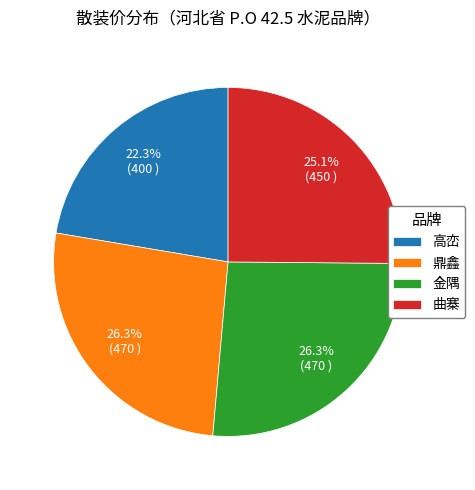

Is 高峦 the majority of the pie?

No